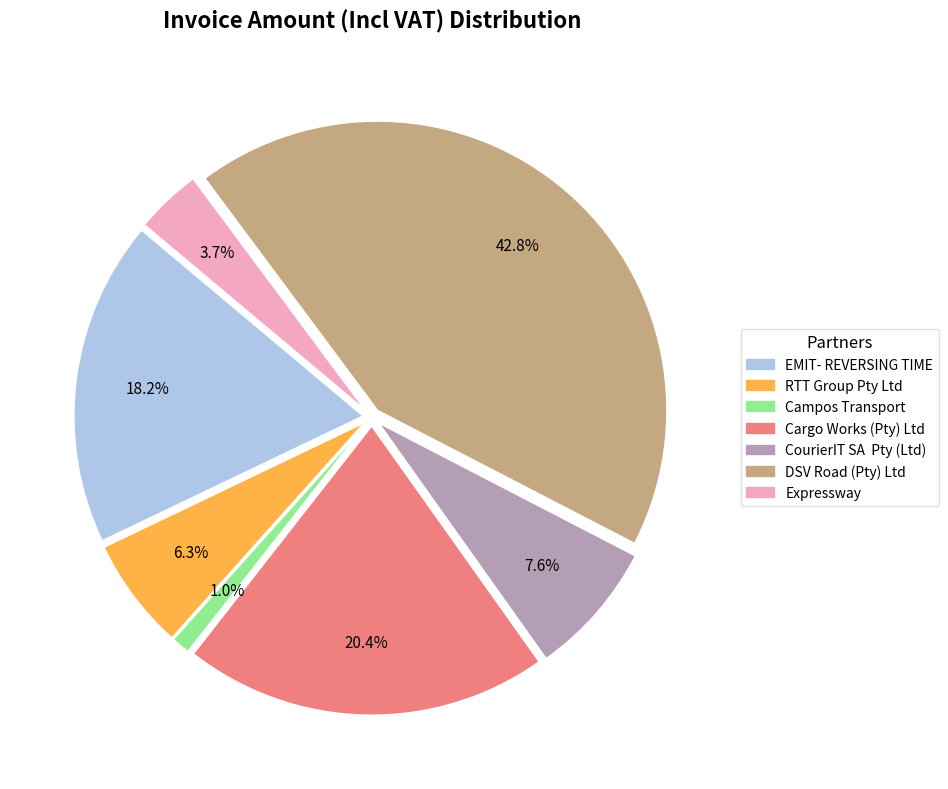

To the nearest percent, what is the combined percentage of Expressway and CourierIT SA  Pty (Ltd)?

11%